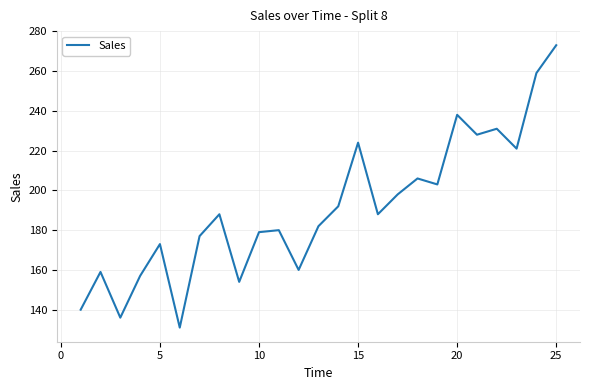

What is the greatest value displayed?

273